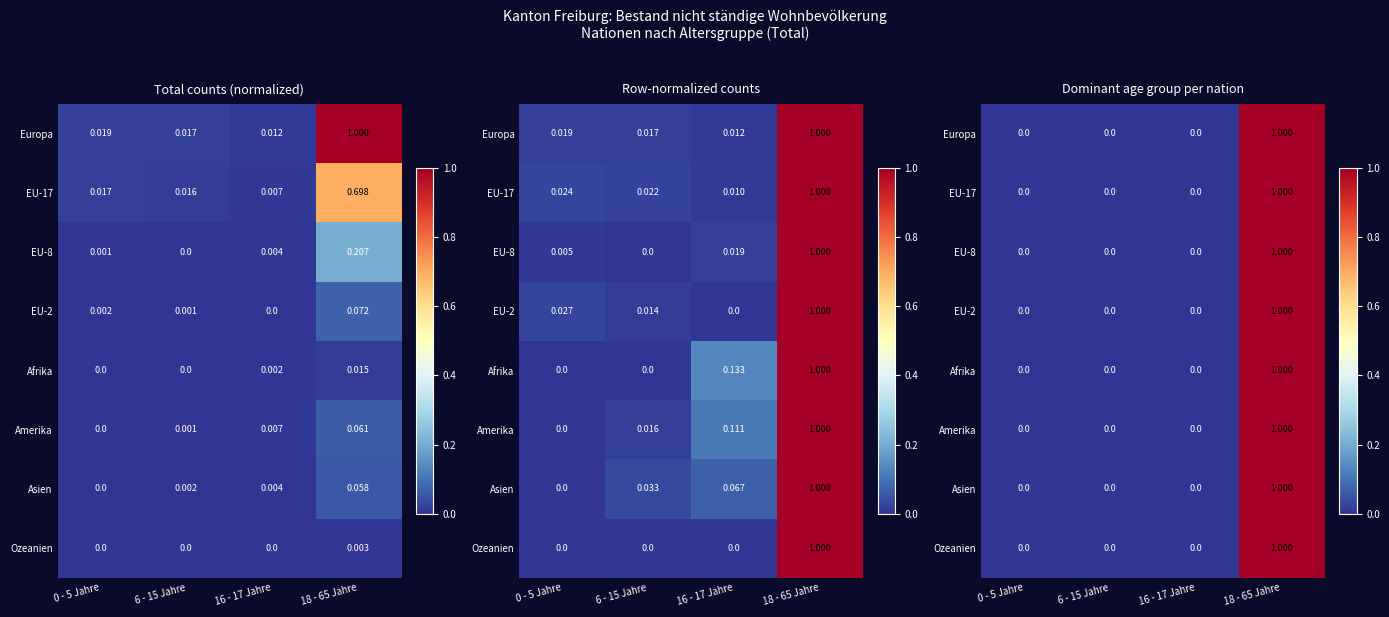

Which category has the highest value in the Afrika series?

18 - 65 Jahre